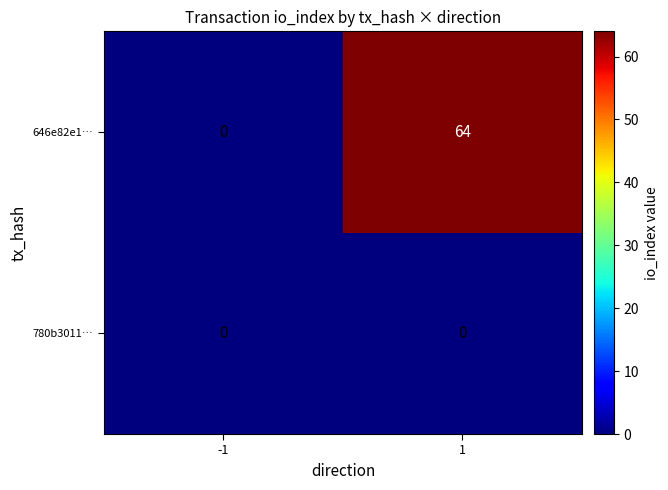

What is the greatest value displayed?

64